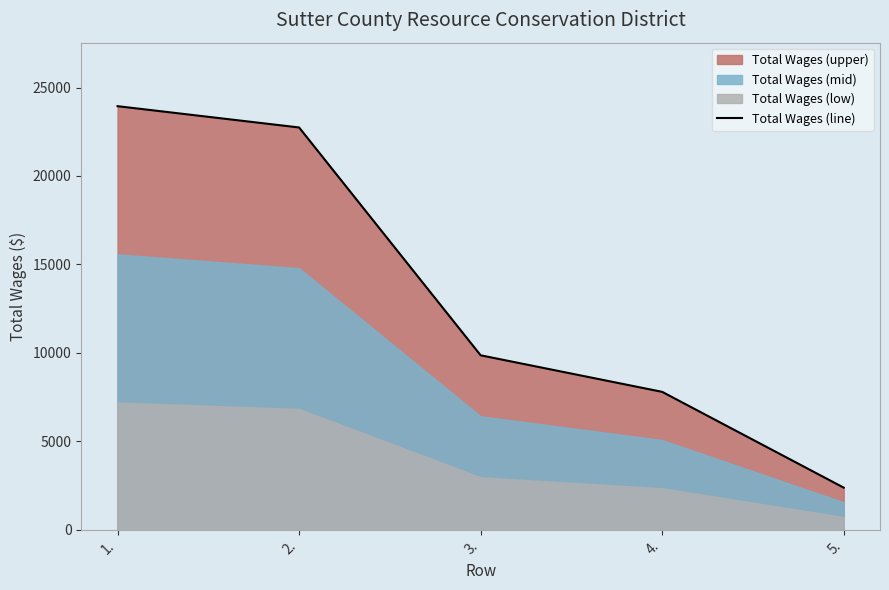

What is the change in value from 3. to 5.?

-7484